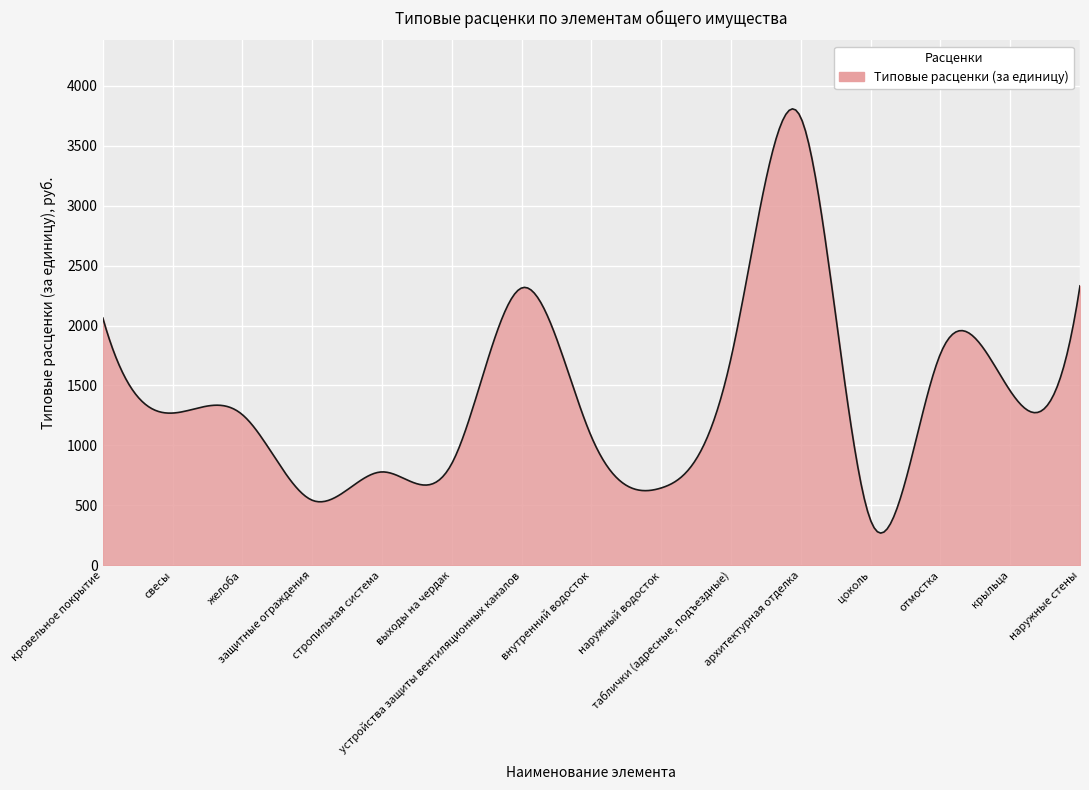

What is the difference between the maximum and minimum values?

3539.4